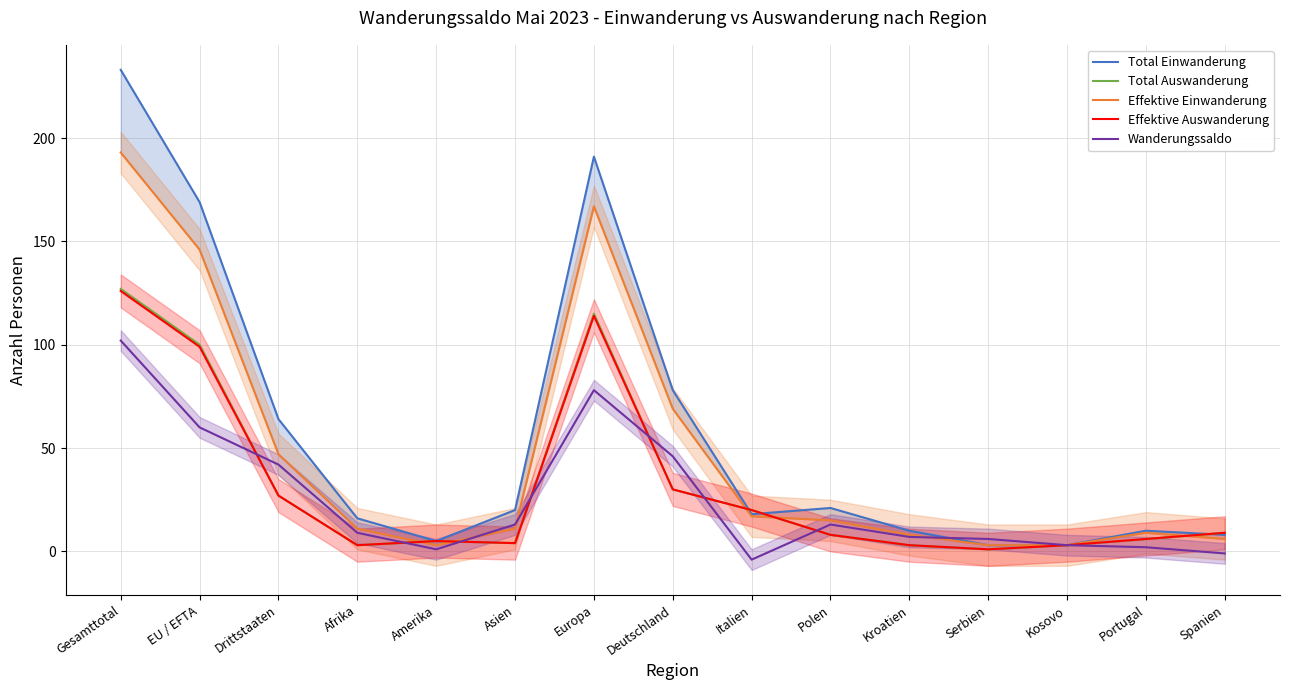

Which series has the largest total across all categories?

Total Einwanderung